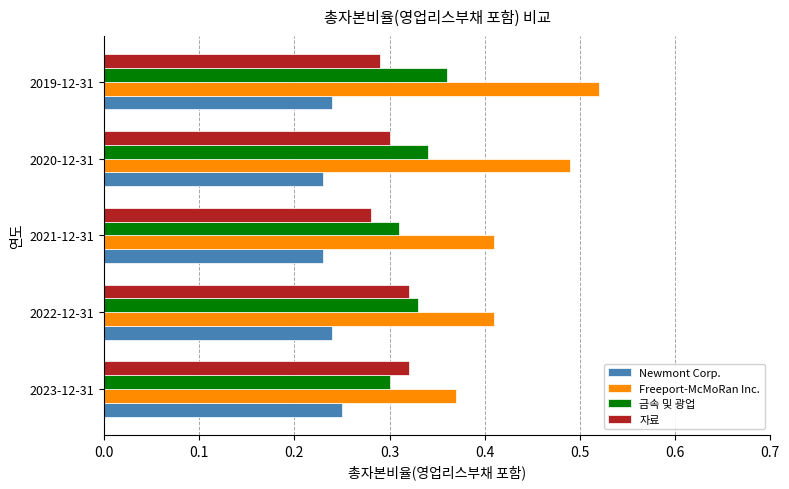

Which series has the largest total across all categories?

Freeport-McMoRan Inc.